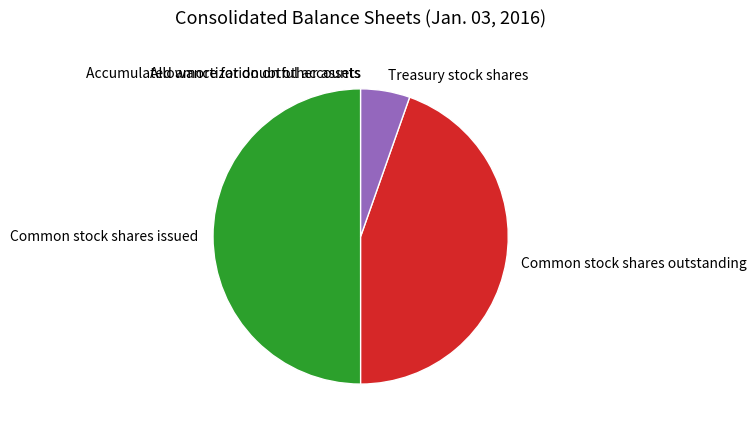

True or false: Common stock shares issued accounts for 42% of the total.

False